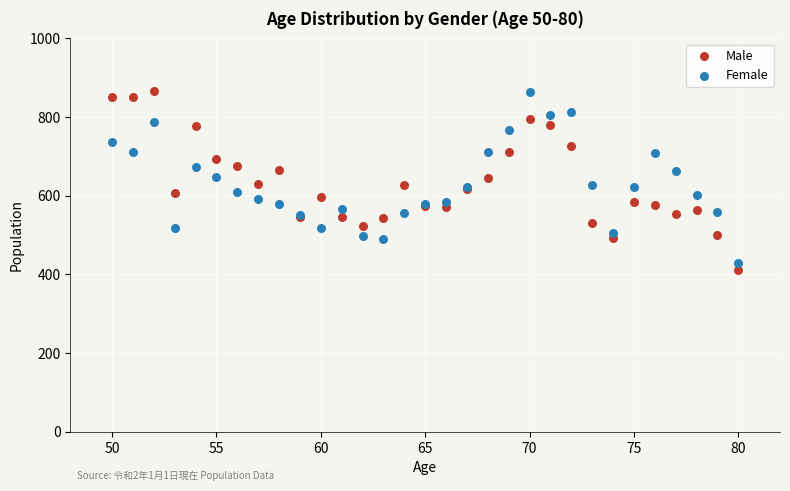

What is the X range (max minus min) for the scatter plot?

30